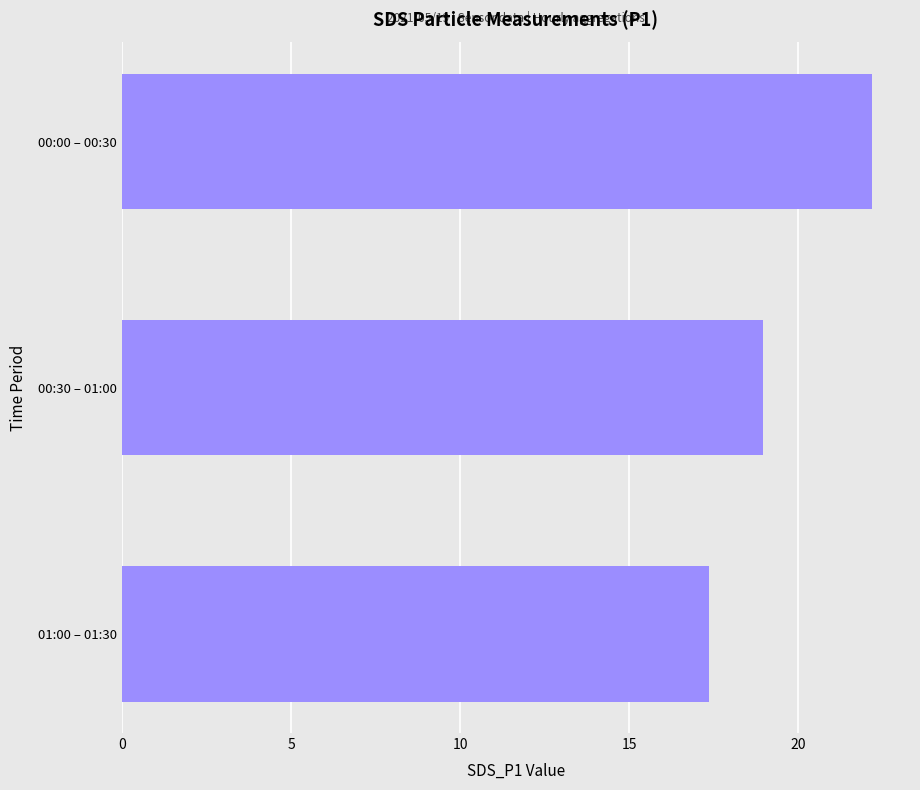

Reading bottom to top, transcribe all the data shown in this chart.

17.4	19.0	22.2